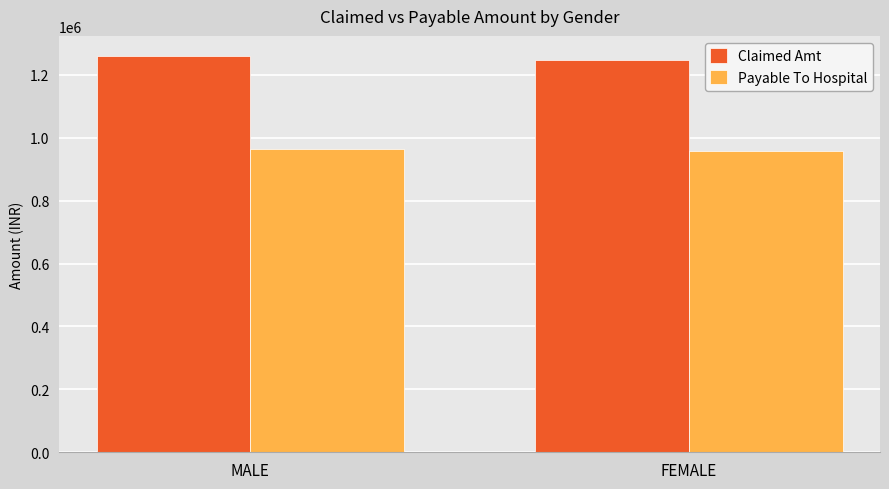

At FEMALE, list the series in order from largest to smallest.

Claimed Amt, Payable To Hospital